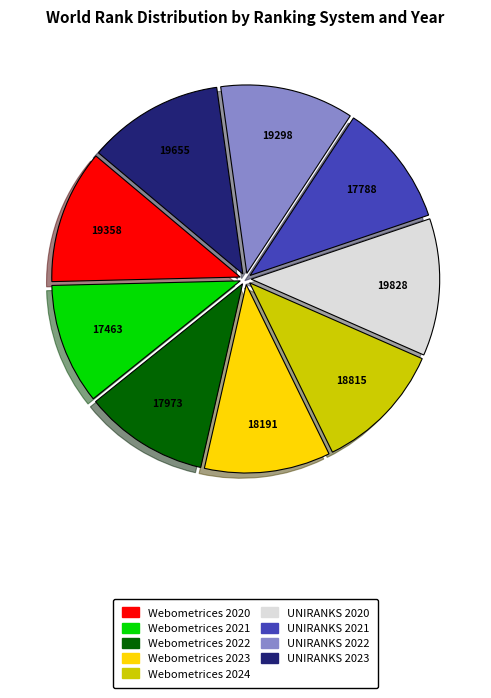

Is there any slice that represents more than half of the pie?

No